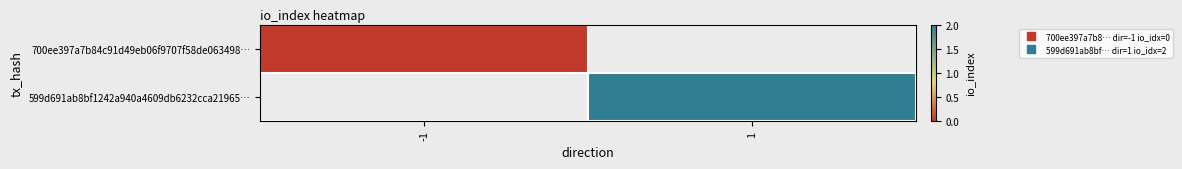

Is it true that 599d691ab8bf1242a940a4609db6232cca21965… equals 2.0 at 1?

True